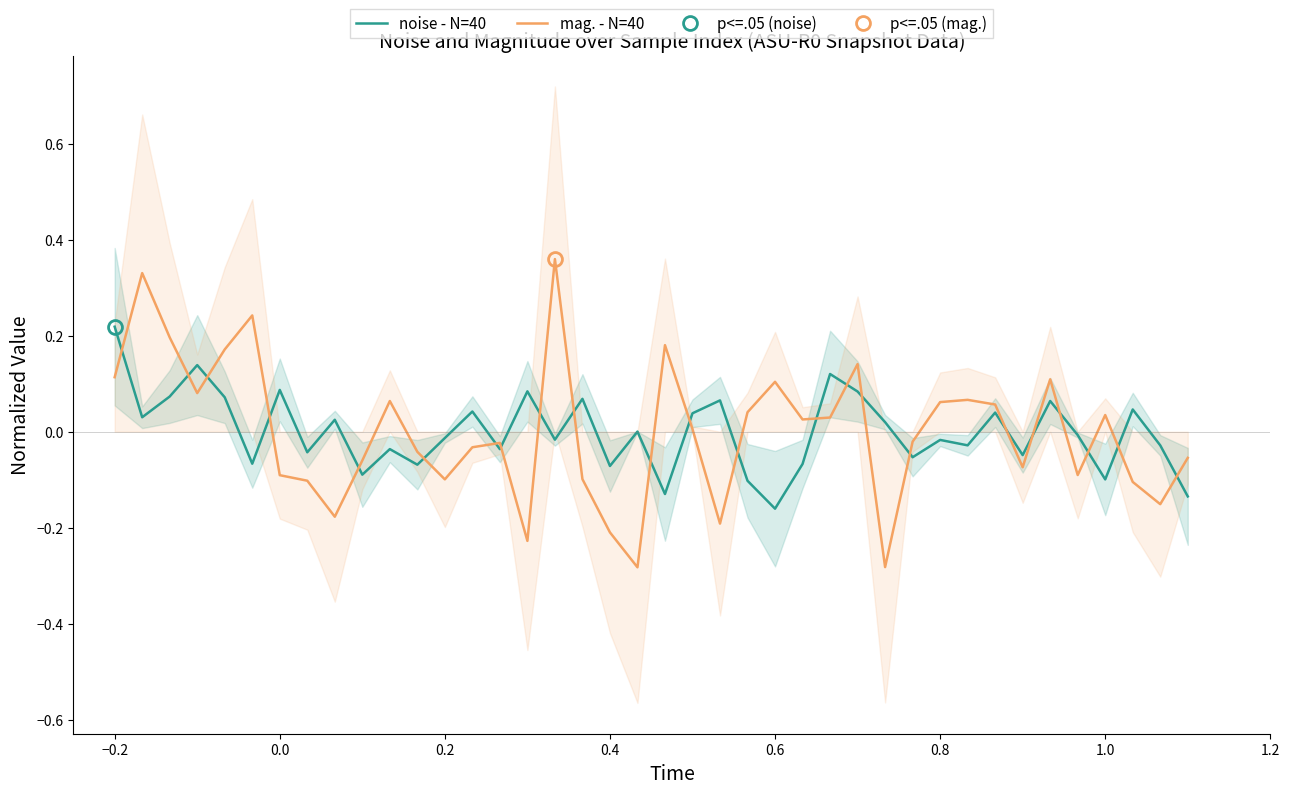

The mag. - N=40 series shows -0.1 at 0.0. True or false?

True